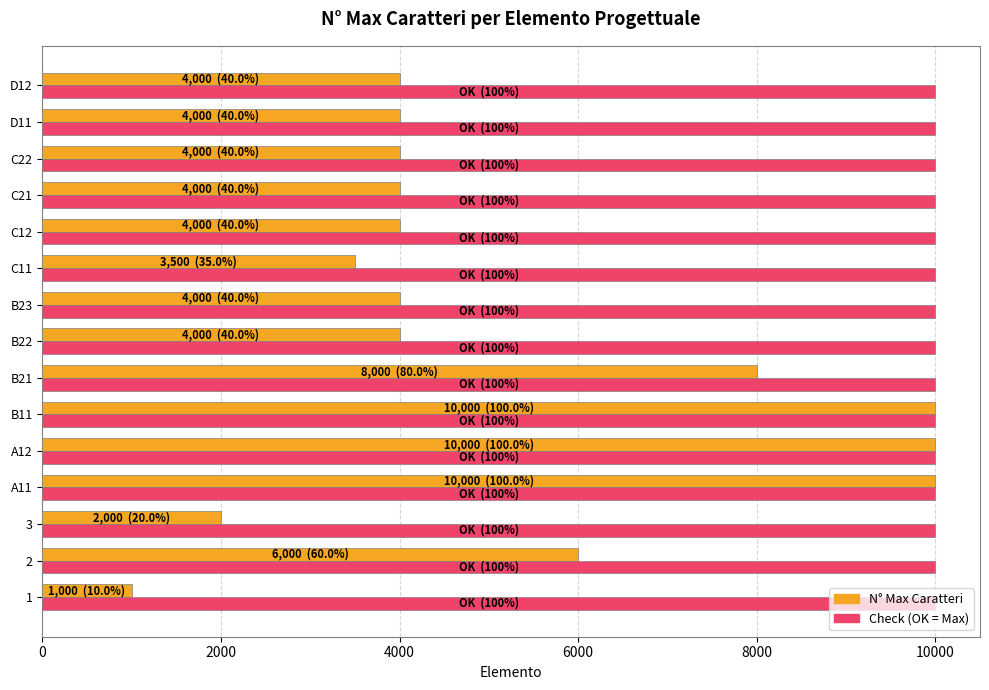

At how many categories does at least one series exceed 1451?

15